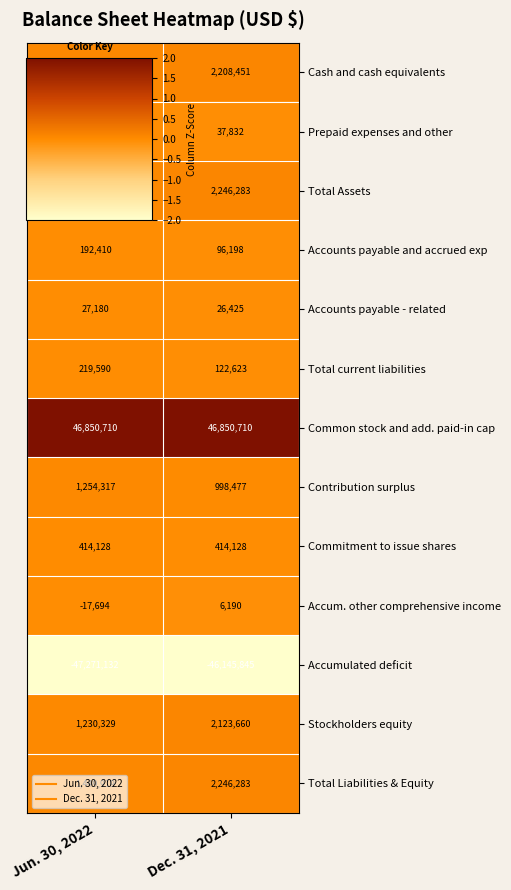

At which label is Total current liabilities closest to 171106?

Dec. 31, 2021